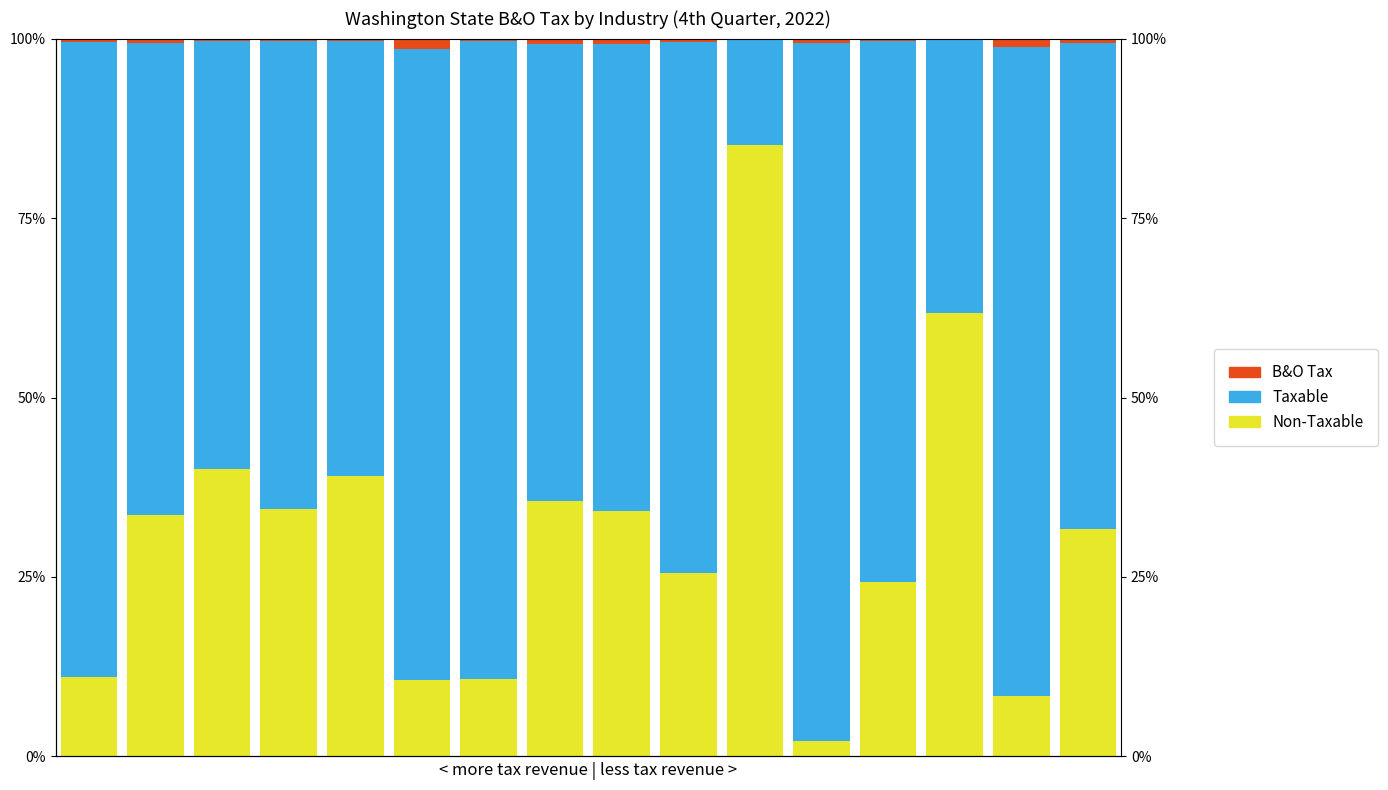

What are all the series names shown in the legend?

Non-Taxable, Taxable, B&O Tax